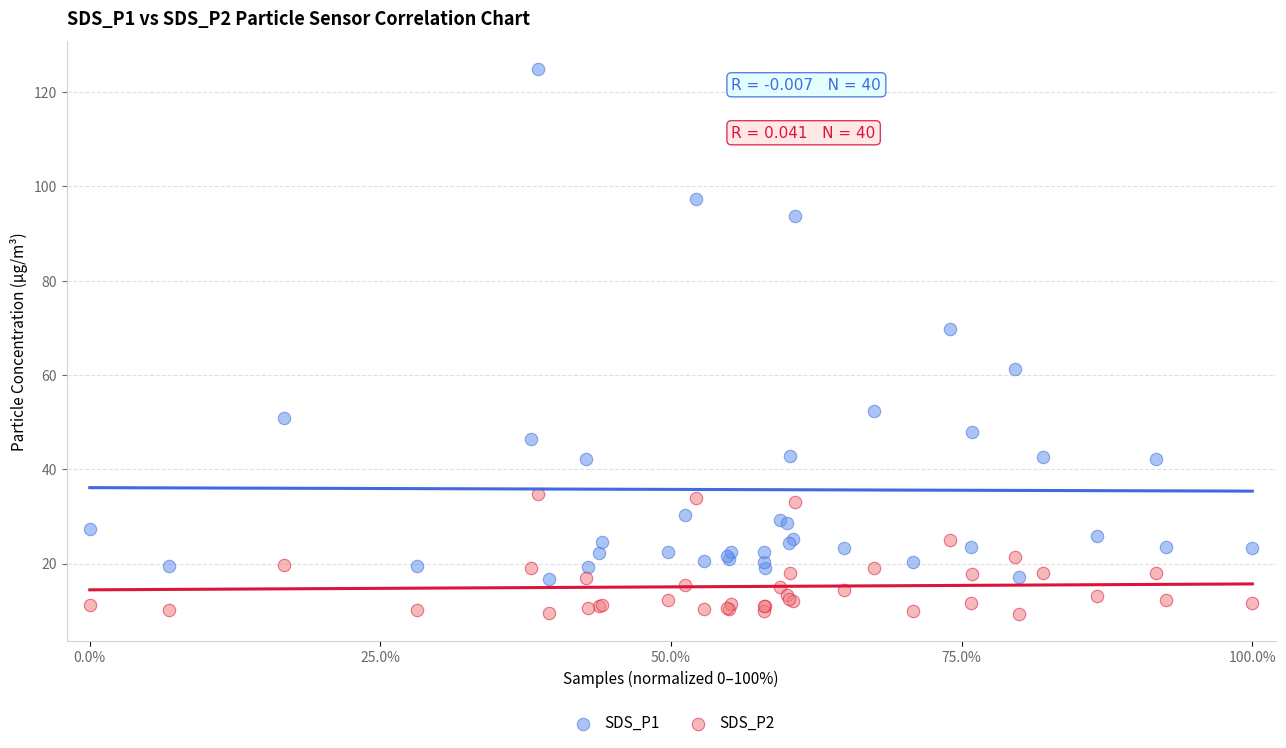

Which series reaches the maximum Y coordinate?

SDS_P1